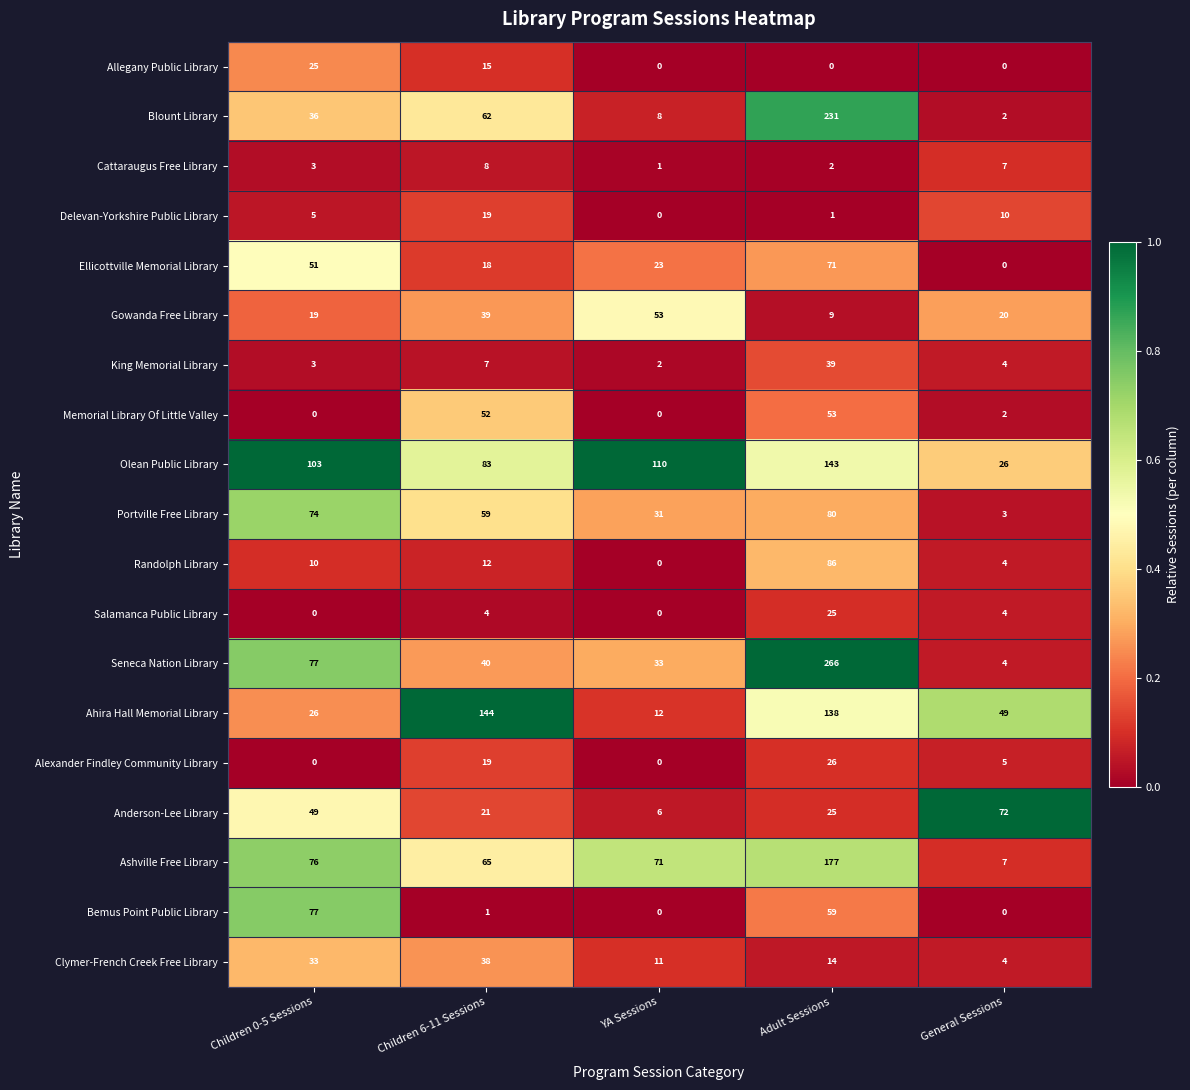

List the labels in order of Randolph Library value, smallest first.

YA Sessions, General Sessions, Children 0-5 Sessions, Children 6-11 Sessions, Adult Sessions